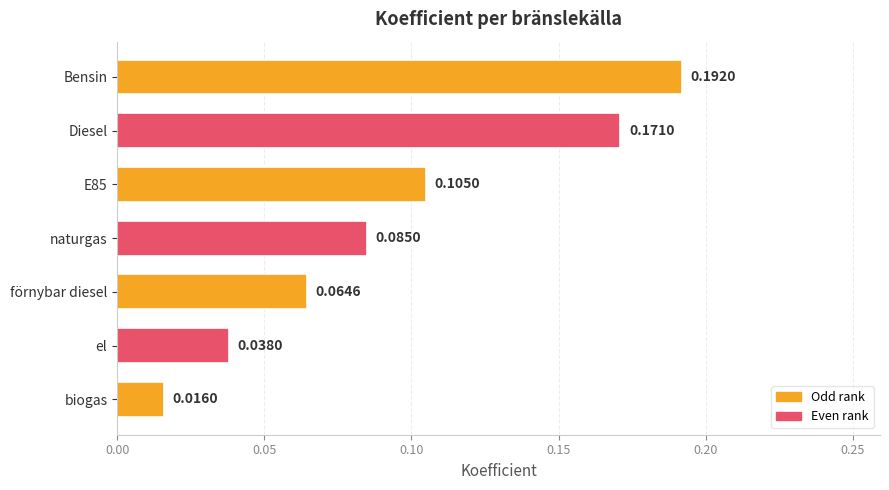

Which label corresponds to the smallest value in the chart?

biogas